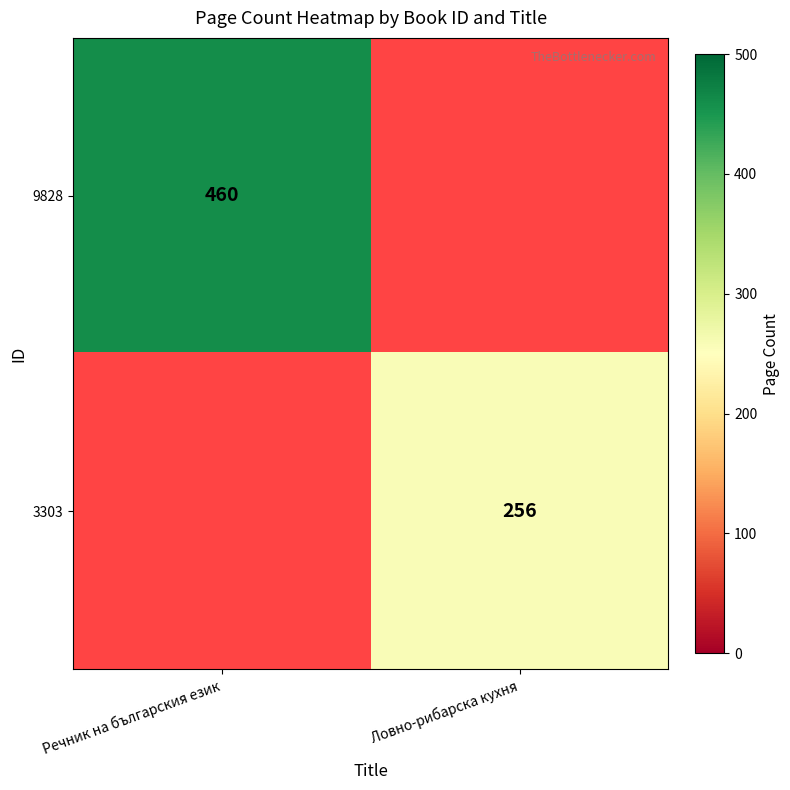

Is it true that 3303 equals 256 at Ловно-рибарска кухня?

True